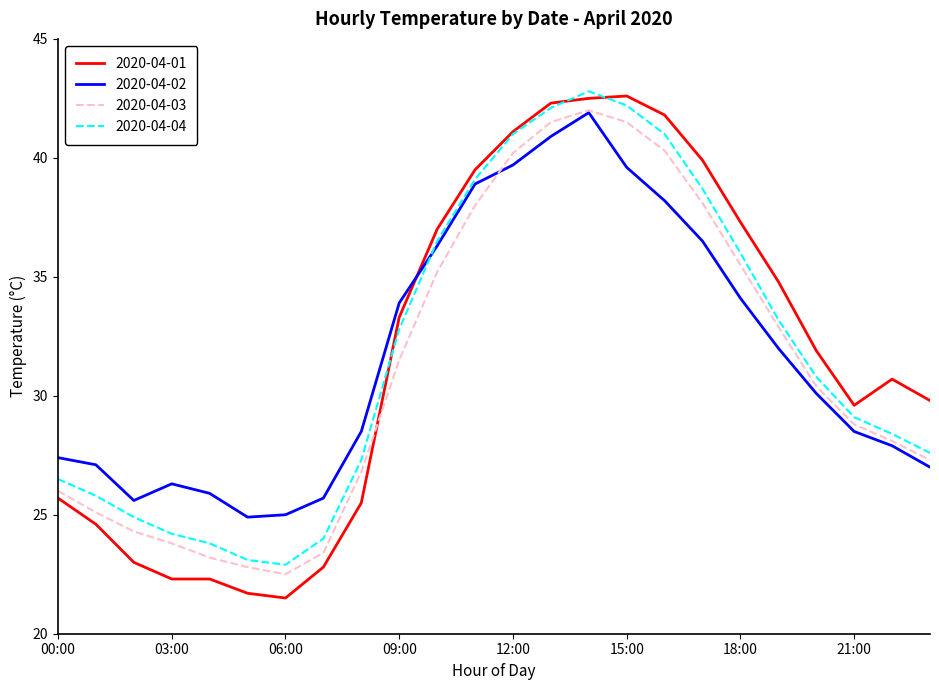

What is the maximum value for 2020-04-01?

42.6